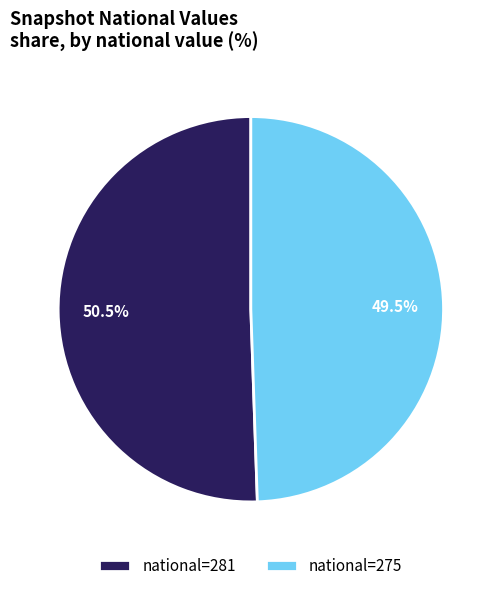

Is national=281 the majority of the pie?

Yes